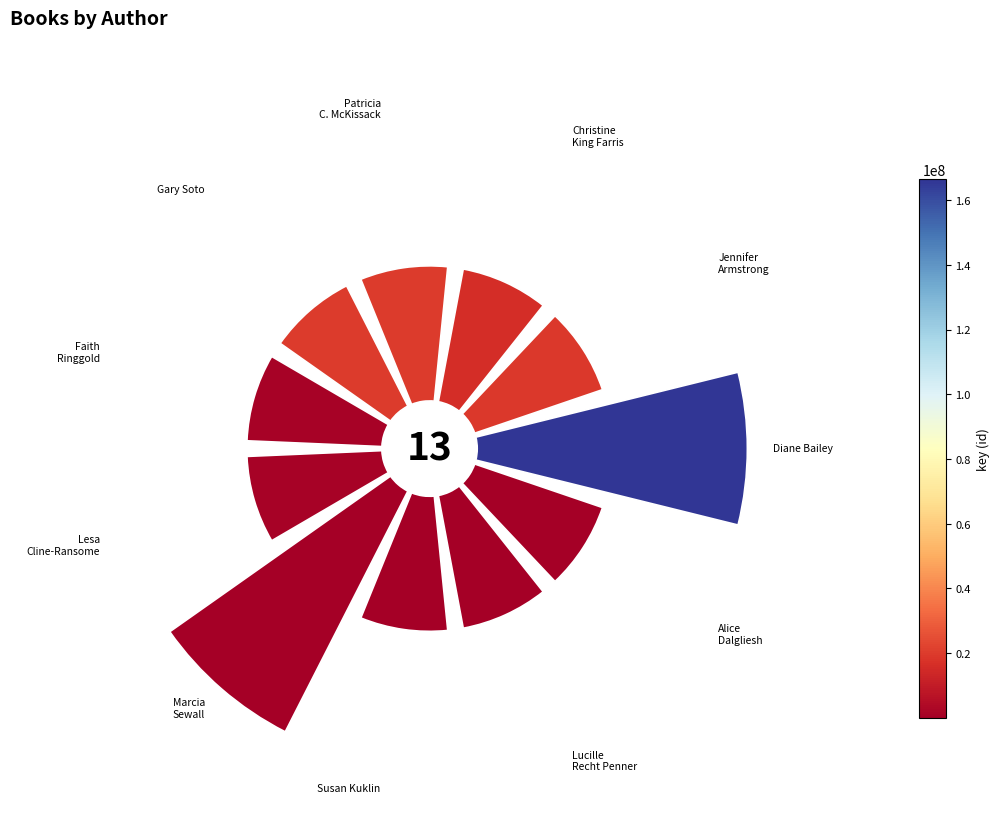

To the nearest percent, what percentage of the pie is Faith Ringgold?

8%